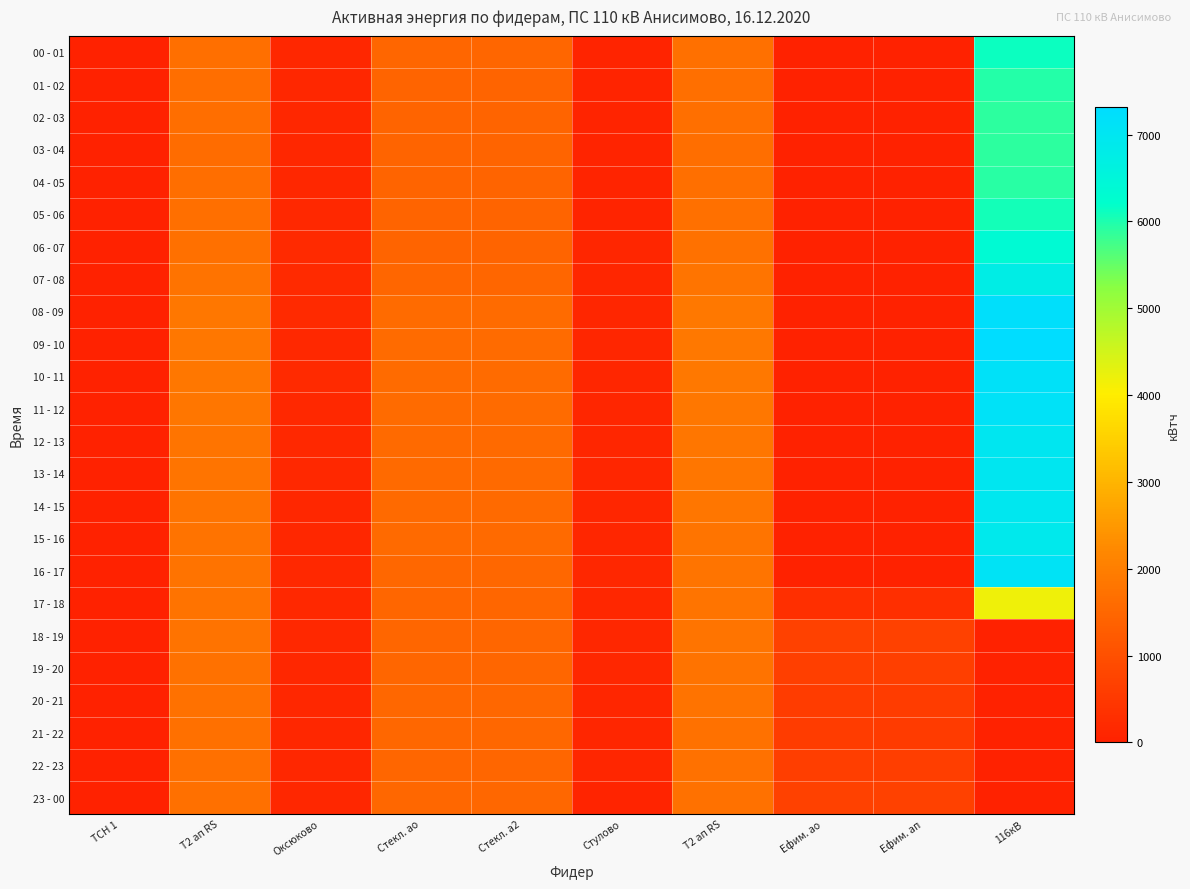

Reading left to right, transcribe all the data shown in this chart.

00 - 01: ТСН 1=9.6	Т2 ап RS=1670.9	Оксюково=132.0	Стекл. ао=1471.8	Стекл. а2=1471.8	Стулово=76.2	Т2 ап RS=1695.9	Ефим. ао=0.0	Ефим. ап=0.0	116кВ=6138.0
01 - 02: ТСН 1=10.6	Т2 ап RS=1643.4	Оксюково=125.6	Стекл. ао=1454.4	Стекл. а2=1454.1	Стулово=71.8	Т2 ап RS=1668.0	Ефим. ао=0.0	Ефим. ап=0.0	116кВ=5966.4
02 - 03: ТСН 1=9.8	Т2 ап RS=1637.6	Оксюково=124.2	Стекл. ао=1453.2	Стекл. а2=1453.5	Стулово=68.4	Т2 ап RS=1661.7	Ефим. ао=0.0	Ефим. ап=0.0	116кВ=5900.4
03 - 04: ТСН 1=10.7	Т2 ап RS=1621.3	Оксюково=124.4	Стекл. ао=1435.8	Стекл. а2=1435.5	Стулово=69.6	Т2 ап RS=1645.1	Ефим. ао=0.0	Ефим. ап=0.0	116кВ=5887.2
04 - 05: ТСН 1=9.2	Т2 ап RS=1635.8	Оксюково=136.6	Стекл. ао=1440.6	Стекл. а2=1440.9	Стулово=67.2	Т2 ап RS=1659.7	Ефим. ао=0.0	Ефим. ап=0.0	116кВ=5926.8
05 - 06: ТСН 1=10.2	Т2 ап RS=1663.4	Оксюково=155.4	Стекл. ао=1443.0	Стекл. а2=1443.0	Стулово=74.0	Т2 ап RS=1688.1	Ефим. ао=0.0	Ефим. ап=0.0	116кВ=6058.8
06 - 07: ТСН 1=10.2	Т2 ап RS=1707.9	Оксюково=173.8	Стекл. ао=1443.0	Стекл. а2=1443.3	Стулово=99.6	Т2 ап RS=1732.9	Ефим. ао=0.0	Ефим. ап=0.0	116кВ=6362.4
07 - 08: ТСН 1=9.8	Т2 ап RS=1768.4	Оксюково=198.8	Стекл. ао=1471.2	Стекл. а2=1471.2	Стулово=107.2	Т2 ап RS=1793.5	Ефим. ао=0.0	Ефим. ап=0.0	116кВ=6758.4
08 - 09: ТСН 1=9.8	Т2 ап RS=1856.3	Оксюково=183.6	Стекл. ао=1575.6	Стекл. а2=1575.9	Стулово=106.4	Т2 ап RS=1882.7	Ефим. ао=0.0	Ефим. ап=0.0	116кВ=7207.2
09 - 10: ТСН 1=10.3	Т2 ап RS=1842.7	Оксюково=166.6	Стекл. ао=1580.4	Стекл. а2=1579.8	Стулово=105.2	Т2 ап RS=1869.0	Ефим. ао=0.0	Ефим. ап=0.0	116кВ=7312.8
10 - 11: ТСН 1=9.8	Т2 ап RS=1835.5	Оксюково=171.8	Стекл. ао=1572.0	Стекл. а2=1571.7	Стулово=102.0	Т2 ап RS=1862.3	Ефим. ао=0.0	Ефим. ап=0.0	116кВ=7167.6
11 - 12: ТСН 1=9.8	Т2 ап RS=1819.8	Оксюково=156.4	Стекл. ао=1575.6	Стекл. а2=1576.2	Стулово=97.2	Т2 ап RS=1846.3	Ефим. ао=0.0	Ефим. ап=0.0	116кВ=7141.2
12 - 13: ТСН 1=9.2	Т2 ап RS=1789.6	Оксюково=146.0	Стекл. ао=1555.2	Стекл. а2=1555.5	Стулово=98.0	Т2 ап RS=1815.8	Ефим. ао=0.0	Ефим. ап=0.0	116кВ=6996.0
13 - 14: ТСН 1=10.0	Т2 ап RS=1793.0	Оксюково=145.8	Стекл. ао=1562.4	Стекл. а2=1562.4	Стулово=94.2	Т2 ап RS=1819.5	Ефим. ао=0.0	Ефим. ап=0.0	116кВ=6982.8
14 - 15: ТСН 1=10.2	Т2 ап RS=1774.5	Оксюково=131.0	Стекл. ао=1555.8	Стекл. а2=1555.5	Стулово=97.6	Т2 ап RS=1801.0	Ефим. ао=0.0	Ефим. ап=0.0	116кВ=6956.4
15 - 16: ТСН 1=10.3	Т2 ап RS=1770.6	Оксюково=122.8	Стекл. ао=1556.4	Стекл. а2=1556.4	Стулово=100.6	Т2 ап RS=1796.0	Ефим. ао=0.0	Ефим. ап=0.0	116кВ=6890.4
16 - 17: ТСН 1=10.2	Т2 ап RS=1749.2	Оксюково=153.2	Стекл. ао=1490.4	Стекл. а2=1489.8	Стулово=115.0	Т2 ап RS=1774.1	Ефим. ао=0.0	Ефим. ап=0.0	116кВ=7088.4
17 - 18: ТСН 1=10.3	Т2 ап RS=1759.4	Оксюково=170.4	Стекл. ао=1467.0	Стекл. а2=1467.3	Стулово=130.8	Т2 ап RS=1784.8	Ефим. ао=290.4	Ефим. ап=290.4	116кВ=4197.6
18 - 19: ТСН 1=10.3	Т2 ап RS=1754.4	Оксюково=164.2	Стекл. ао=1477.2	Стекл. а2=1476.9	Стулово=121.8	Т2 ап RS=1779.6	Ефим. ао=686.4	Ефим. ап=686.4	116кВ=0.0
19 - 20: ТСН 1=10.5	Т2 ап RS=1726.9	Оксюково=135.0	Стекл. ао=1479.6	Стекл. а2=1480.2	Стулово=120.4	Т2 ап RS=1752.2	Ефим. ао=633.6	Ефим. ап=633.6	116кВ=0.0
20 - 21: ТСН 1=10.5	Т2 ап RS=1721.5	Оксюково=129.6	Стекл. ао=1494.6	Стекл. а2=1494.3	Стулово=106.2	Т2 ап RS=1746.2	Ефим. ао=580.8	Ефим. ап=580.8	116кВ=0.0
21 - 22: ТСН 1=10.4	Т2 ап RS=1713.5	Оксюково=126.4	Стекл. ао=1491.0	Стекл. а2=1491.0	Стулово=104.2	Т2 ап RS=1738.3	Ефим. ао=580.8	Ефим. ап=567.6	116кВ=0.0
22 - 23: ТСН 1=10.5	Т2 ап RS=1695.7	Оксюково=127.0	Стекл. ао=1485.0	Стекл. а2=1485.3	Стулово=91.8	Т2 ап RS=1720.5	Ефим. ао=607.2	Ефим. ап=607.2	116кВ=0.0
23 - 00: ТСН 1=10.5	Т2 ап RS=1692.7	Оксюково=119.8	Стекл. ао=1502.4	Стекл. а2=1502.1	Стулово=79.4	Т2 ап RS=1717.8	Ефим. ао=686.4	Ефим. ап=699.6	116кВ=0.0